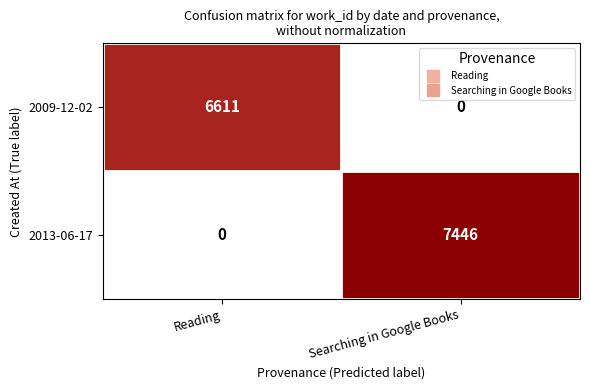

List the labels in order of 2009-12-02 value, smallest first.

Searching in Google Books, Reading